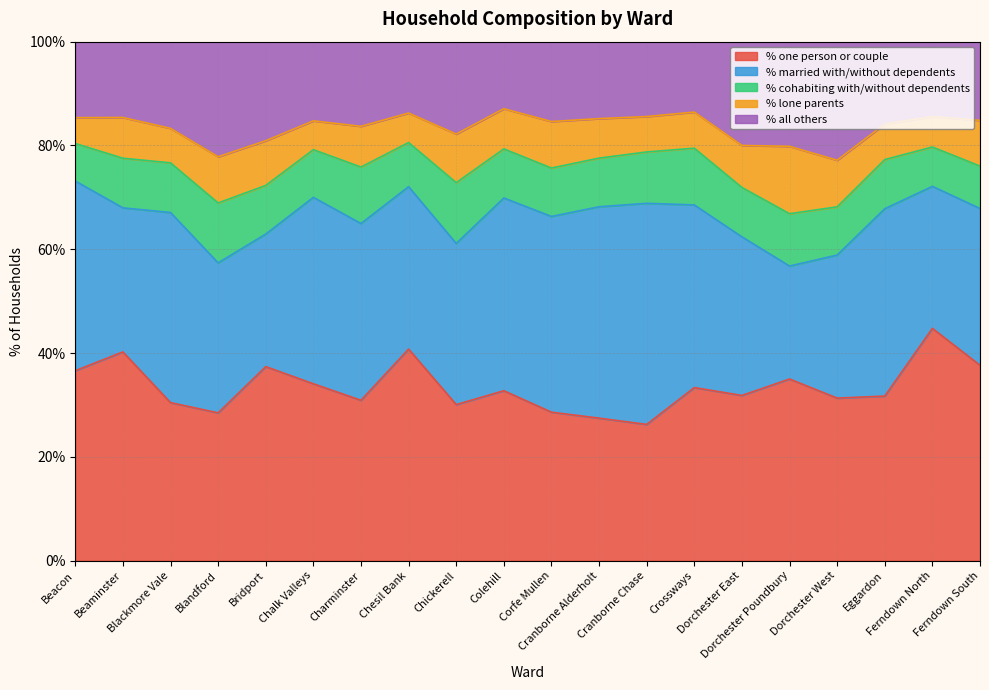

What is the minimum value shown in the chart?

5.0